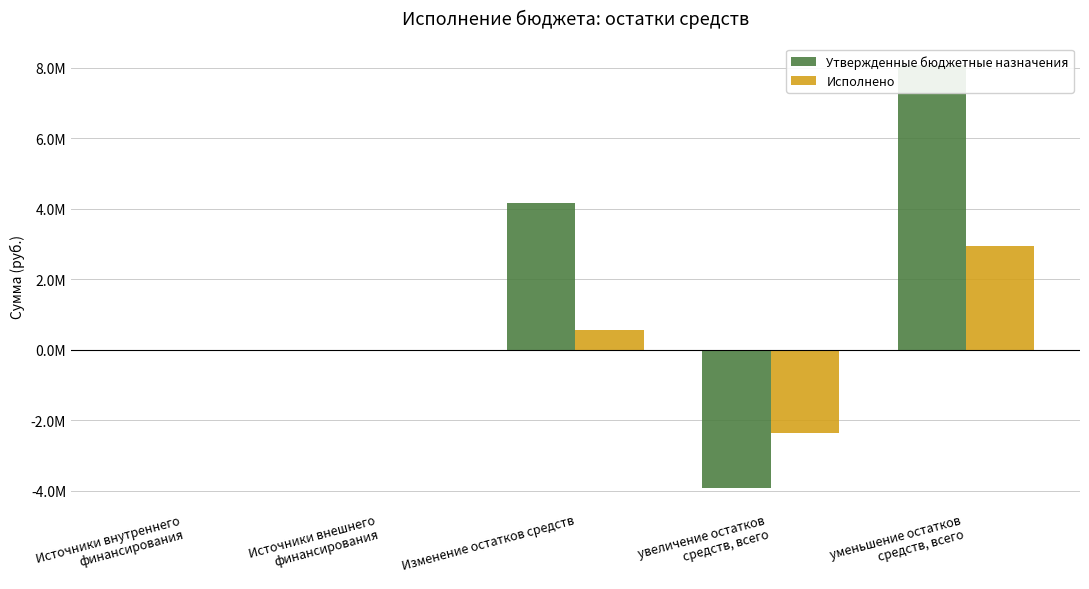

Does the chart contain stacked bars?

No